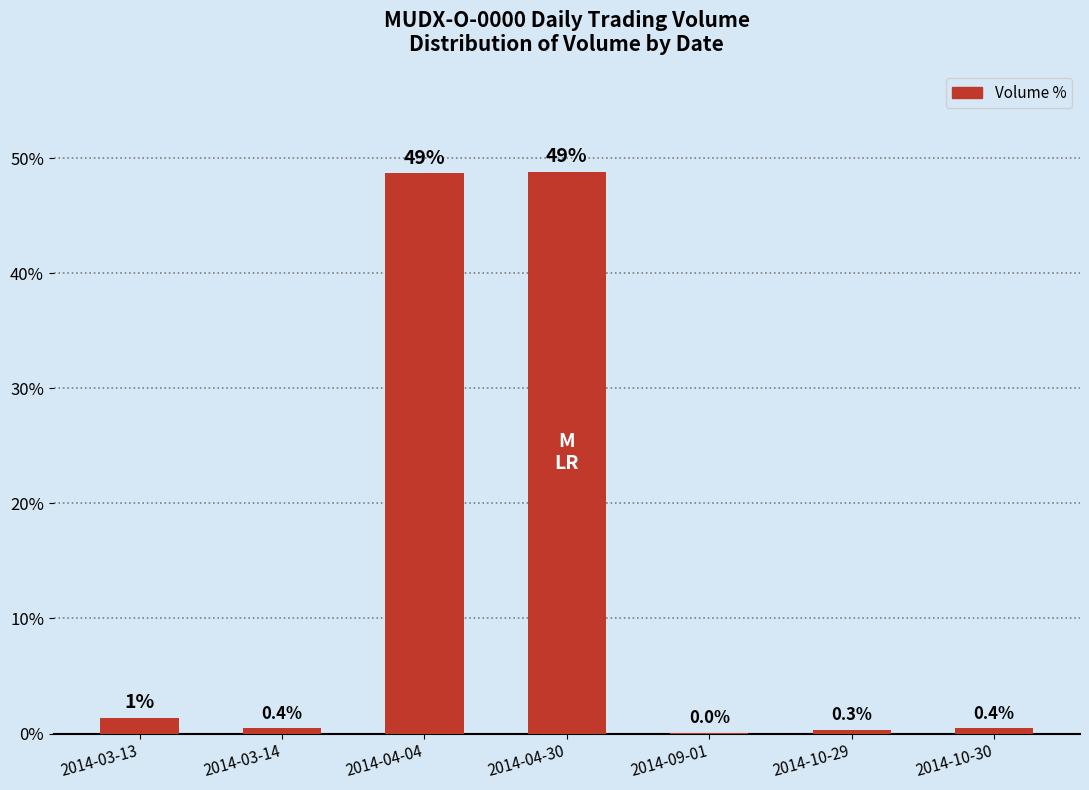

Does the chart contain stacked bars?

No